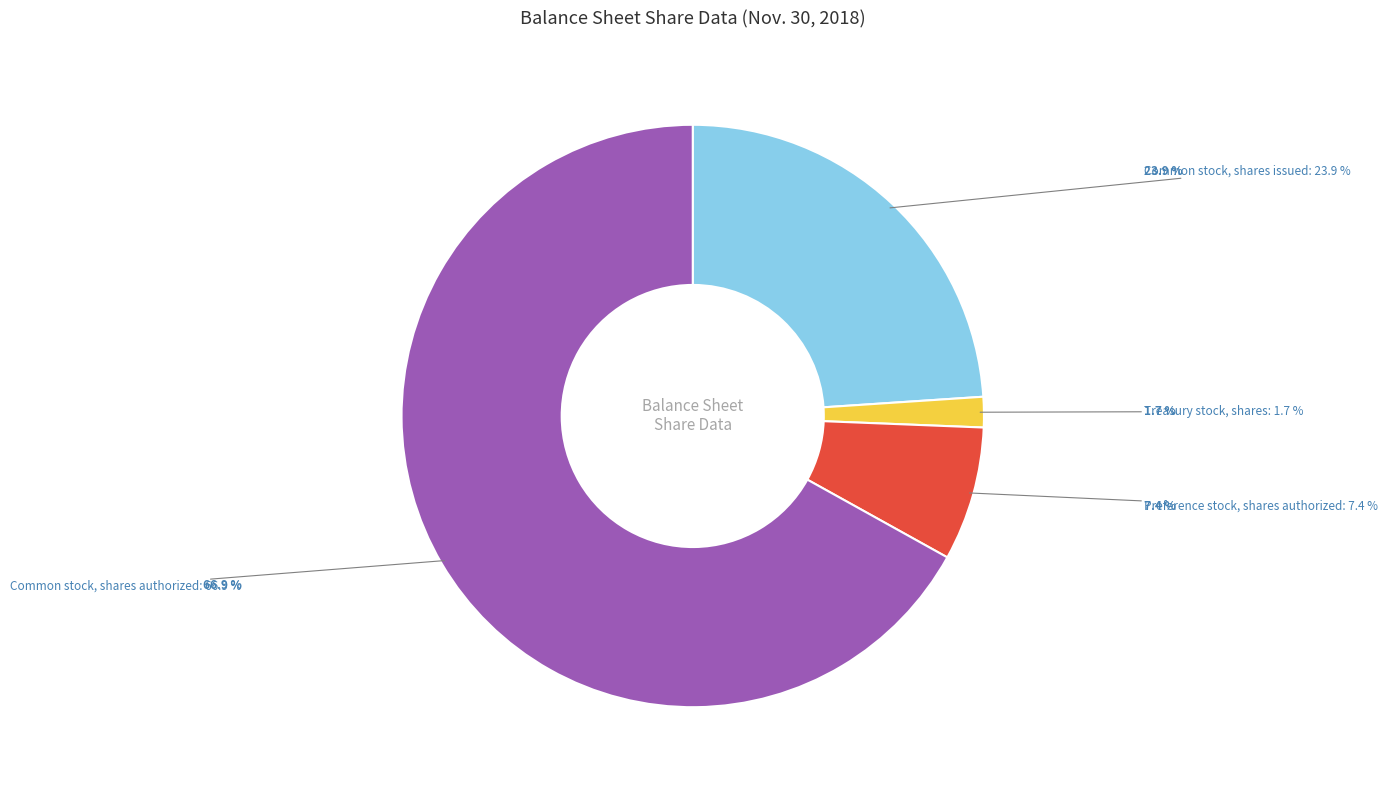

To the nearest percent, what is the combined percentage of Common stock, shares authorized and Common stock, shares issued?

91%